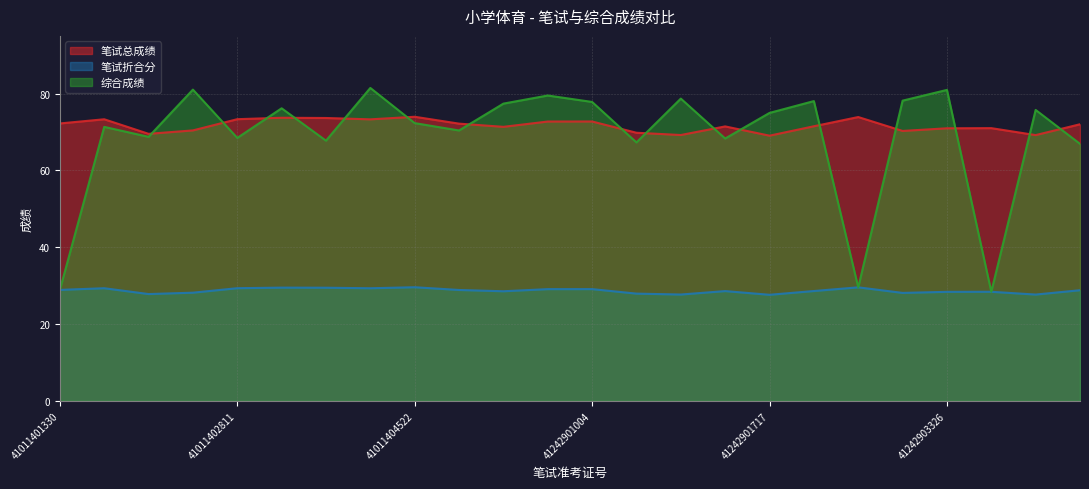

At how many categories does at least one series exceed 50?

24